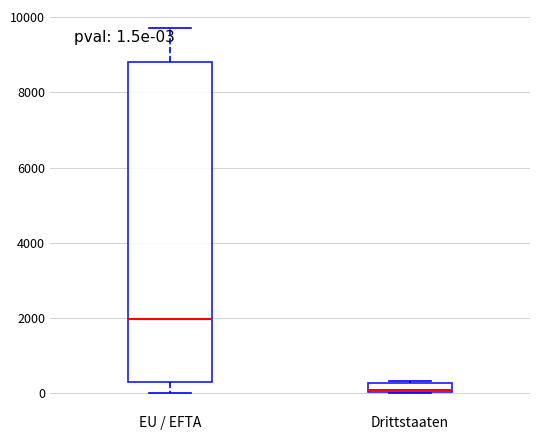

Which box has the lowest median line?

Drittstaaten